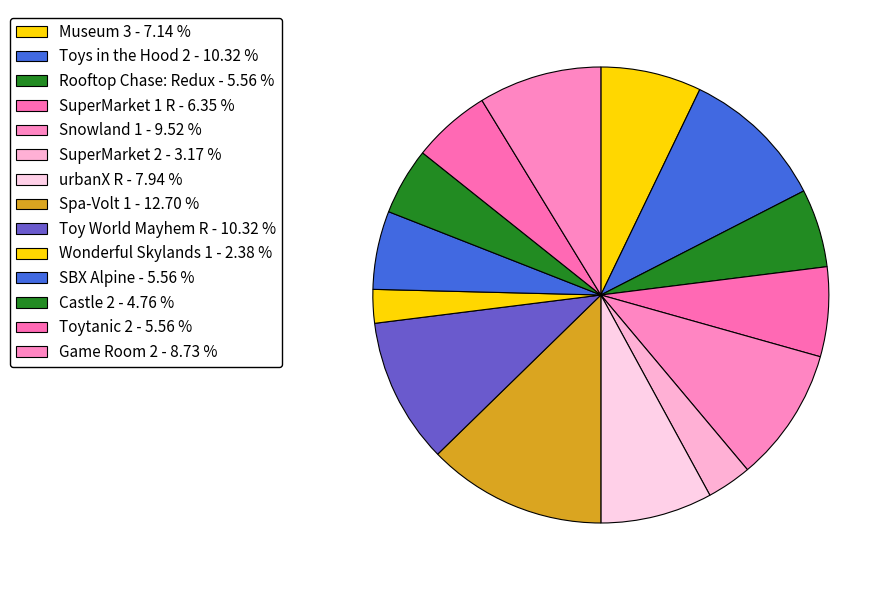

What is the largest slice in the pie chart?

Spa-Volt 1